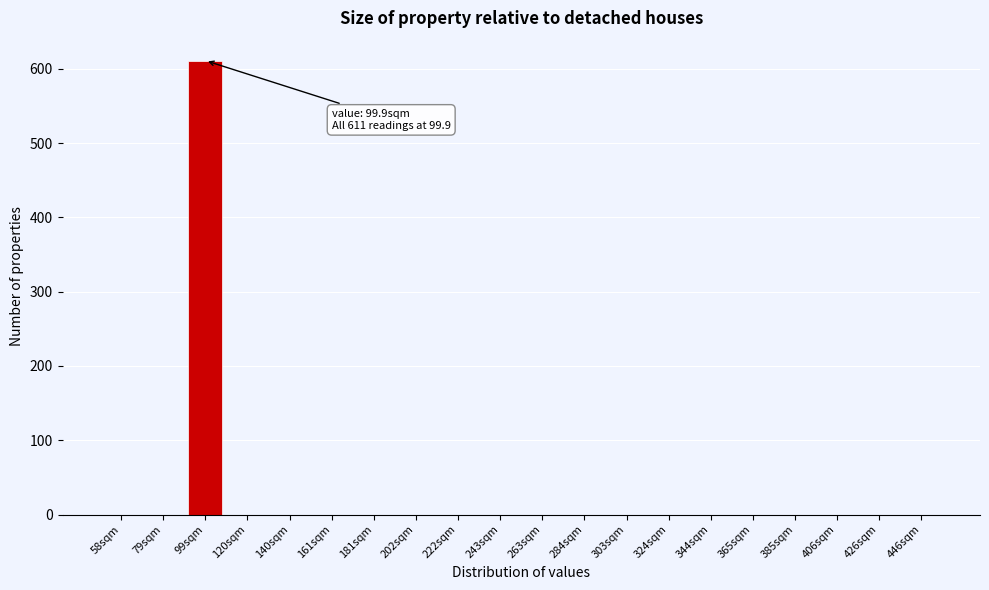

Reading left to right, list all the values displayed in this chart.

58sqm=0	79sqm=0	99sqm=611	120sqm=0	140sqm=0	161sqm=0	181sqm=0	202sqm=0	222sqm=0	243sqm=0	263sqm=0	284sqm=0	303sqm=0	324sqm=0	344sqm=0	365sqm=0	385sqm=0	406sqm=0	426sqm=0	446sqm=0